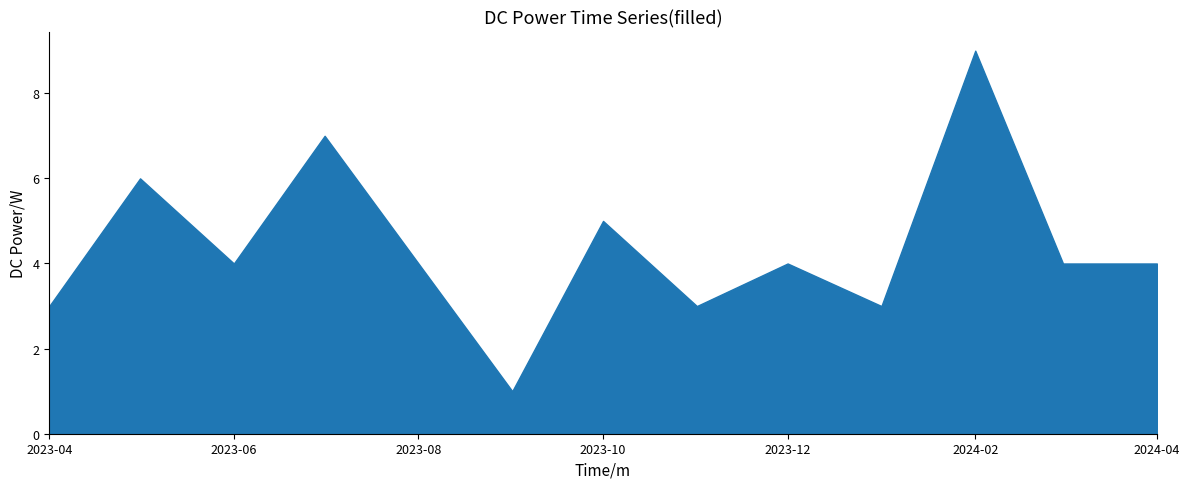

At which category does Accesses reach its first local peak?

2023-05-01